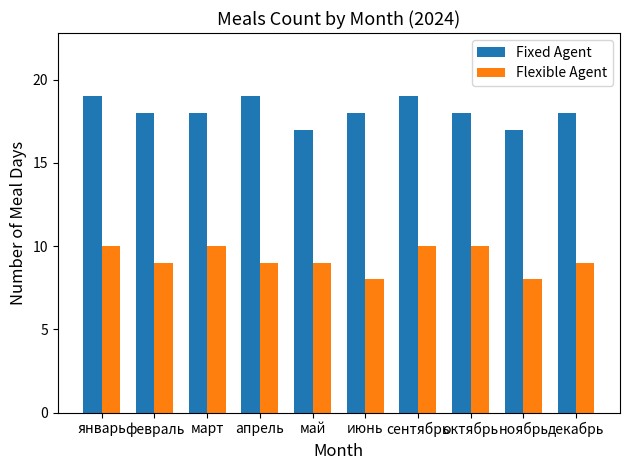

List the series in order of their peak value, highest first.

Fixed Agent, Flexible Agent